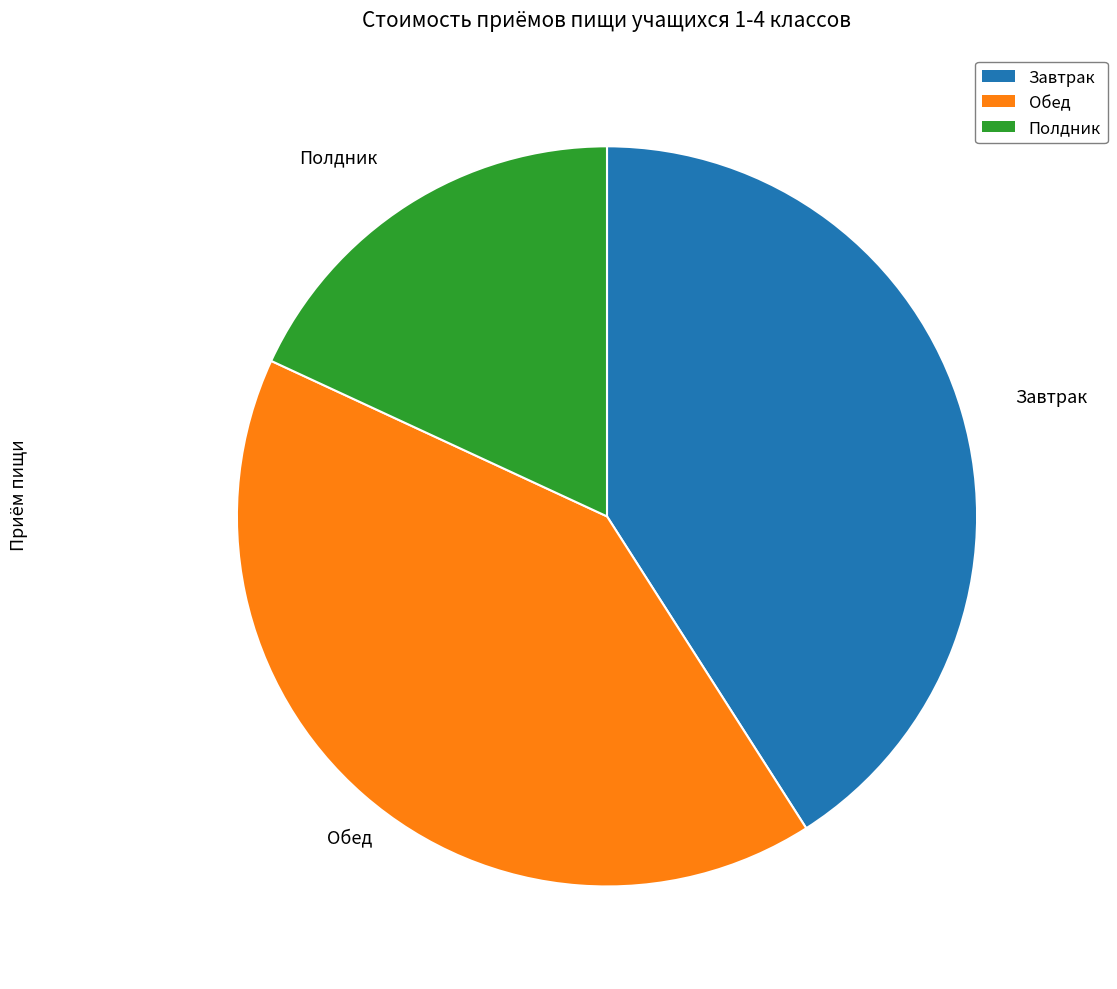

Combined, do Обед and Завтрак account for over 50%?

Yes